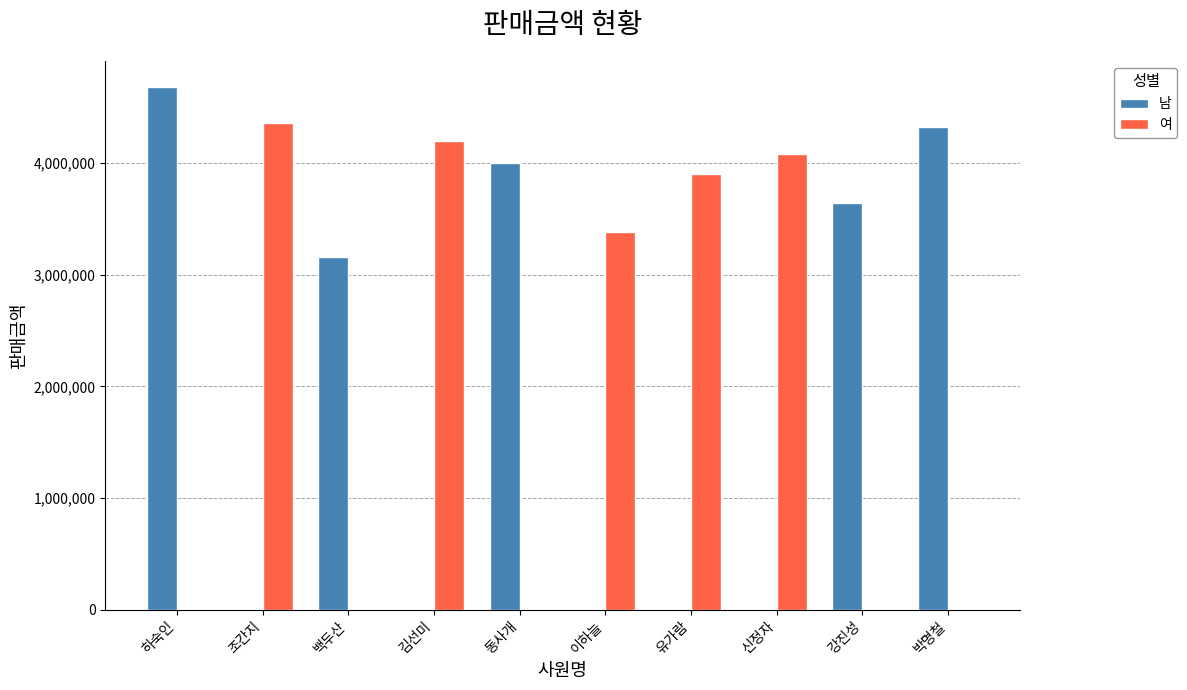

What is the total value across all series at 박명철?

4320000